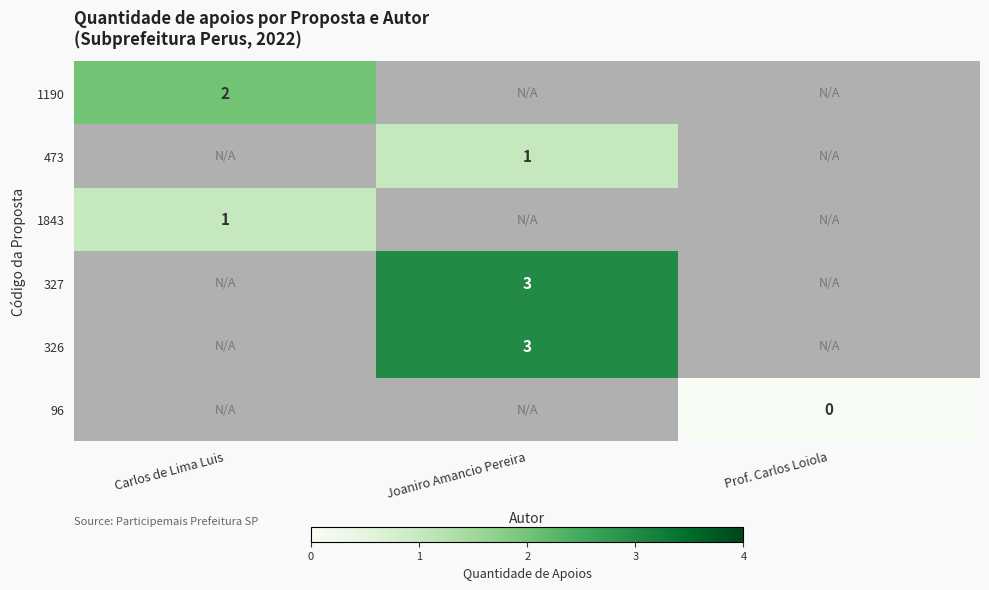

Is it true that 327 equals 2 at Joaniro Amancio Pereira?

False